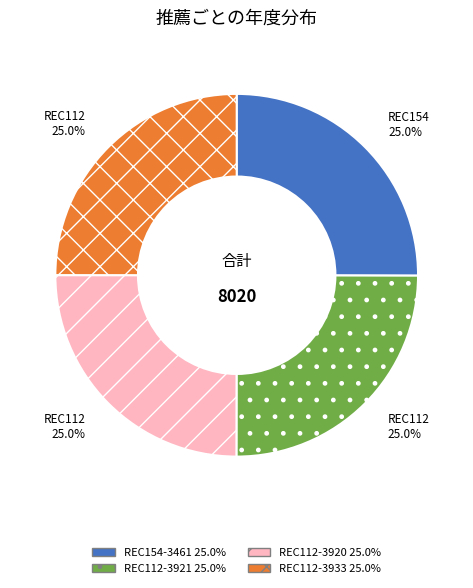

To the nearest percent, what percentage of the pie is REC112-3933?

25%